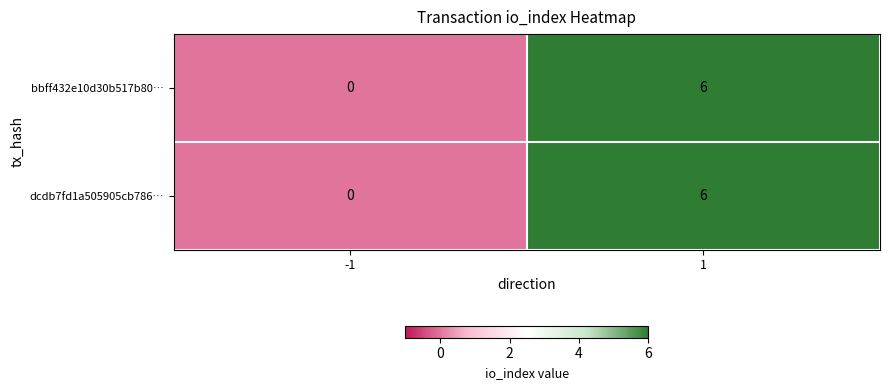

What is the difference between the maximum and minimum values in the dcdb7fd1a505905cb786… series?

6